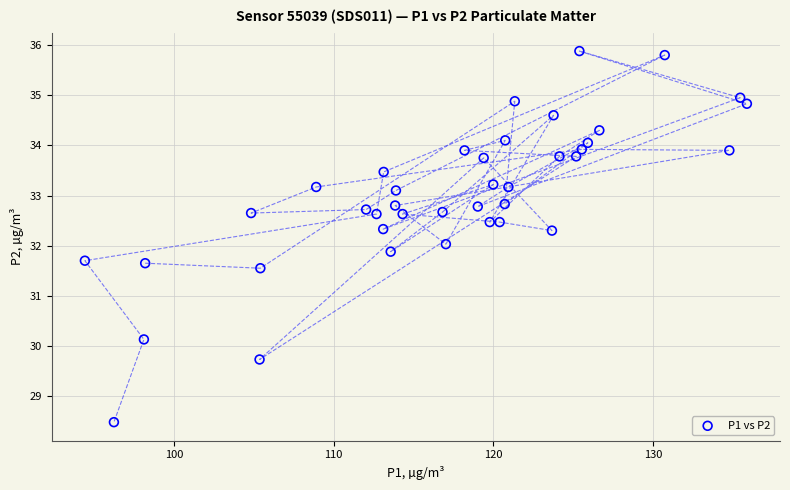

What is the range of X values (max minus min)?

41.5